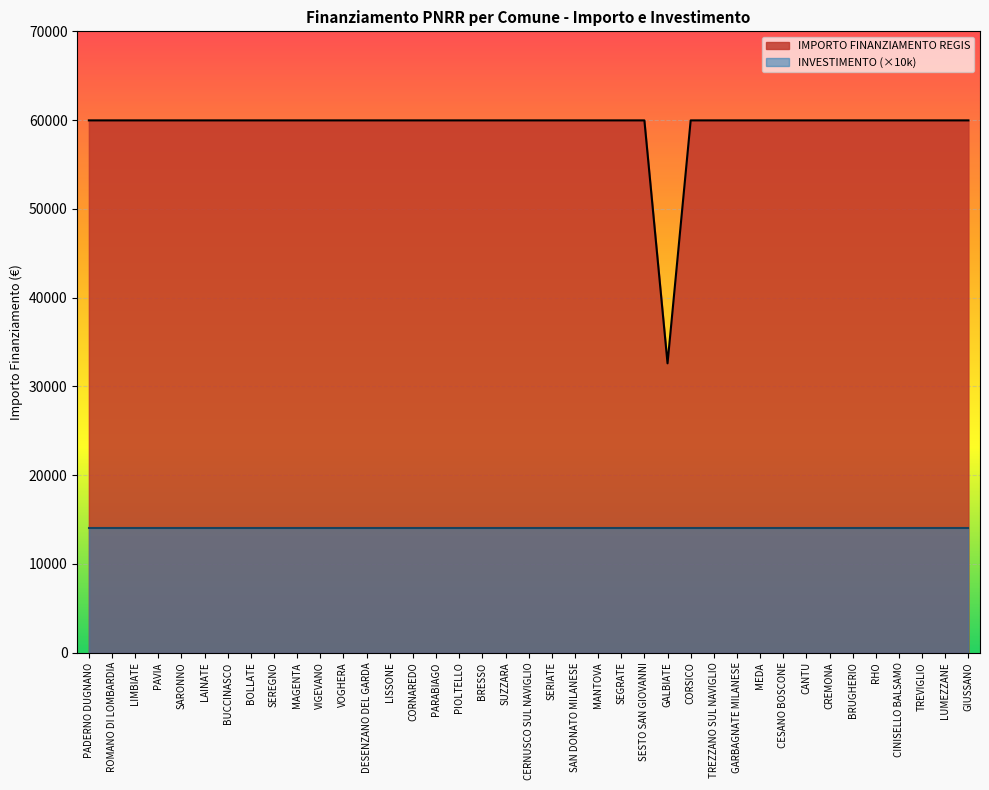

List the labels in order of value, largest first.

PADERNO DUGNANO, ROMANO DI LOMBARDIA, LIMBIATE, PAVIA, SARONNO, LAINATE, BUCCINASCO, BOLLATE, SEREGNO, MAGENTA, VIGEVANO, VOGHERA, DESENZANO DEL GARDA, LISSONE, CORNAREDO, PARABIAGO, PIOLTELLO, BRESSO, SUZZARA, CERNUSCO SUL NAVIGLIO, SERIATE, SAN DONATO MILANESE, MANTOVA, SEGRATE, SESTO SAN GIOVANNI, CORSICO, TREZZANO SUL NAVIGLIO, GARBAGNATE MILANESE, MEDA, CESANO BOSCONE, CANTU, CREMONA, BRUGHERIO, RHO, CINISELLO BALSAMO, TREVIGLIO, LUMEZZANE, GIUSSANO, GALBIATE